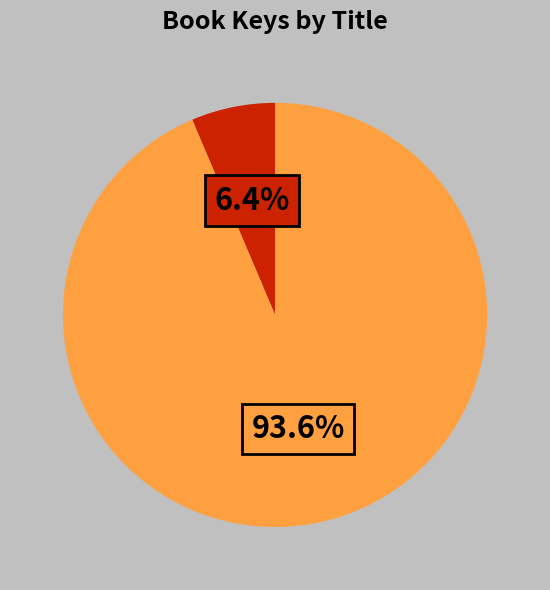

Is there any slice that represents more than half of the pie?

Yes